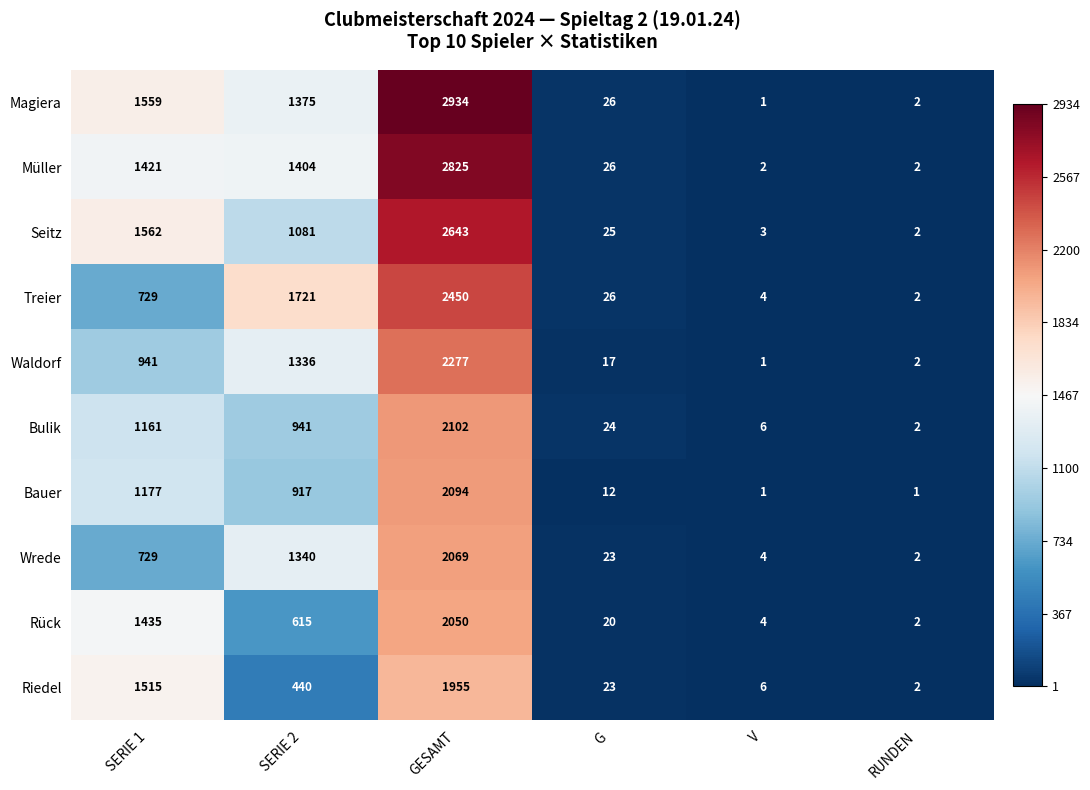

Which series has the widest spread of values?

Magiera